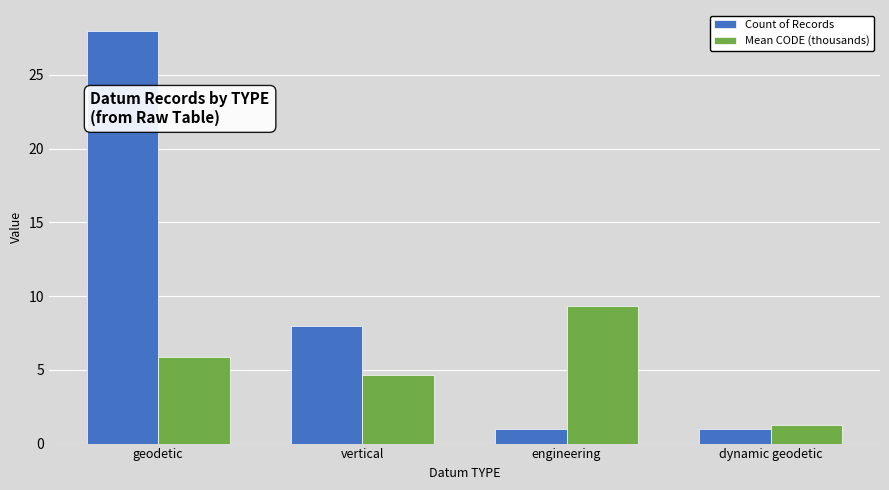

List the labels in order of Mean CODE (thousands) value, smallest first.

dynamic geodetic, vertical, geodetic, engineering